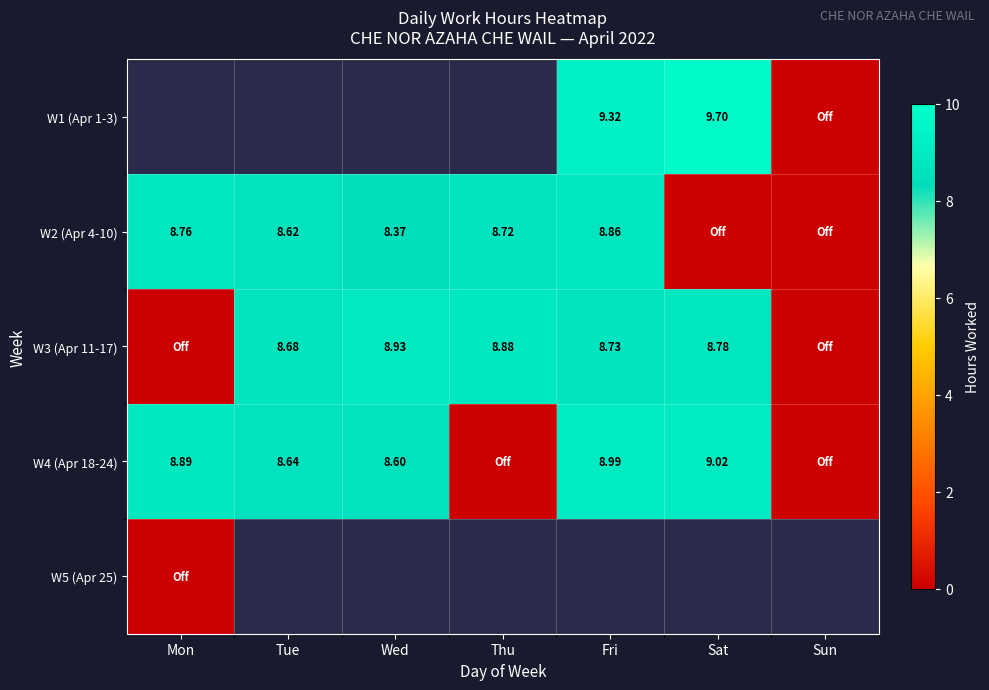

What is the sum of the W4 (Apr 18-24) values at Wed and Fri?

17.6